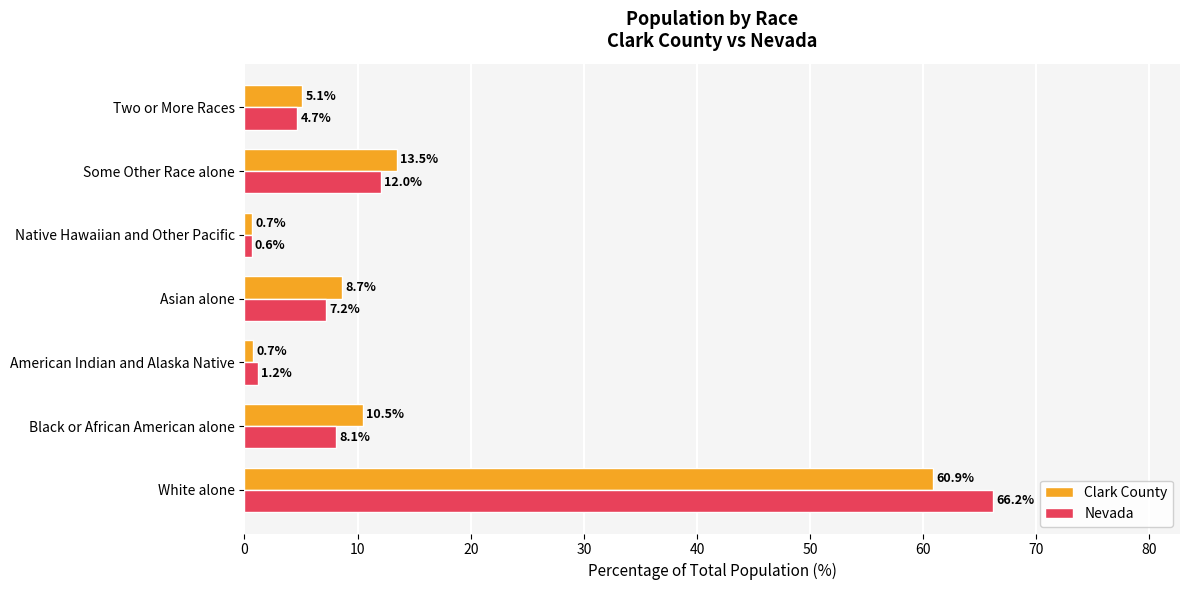

What are all the series names shown in the legend?

Clark County, Nevada